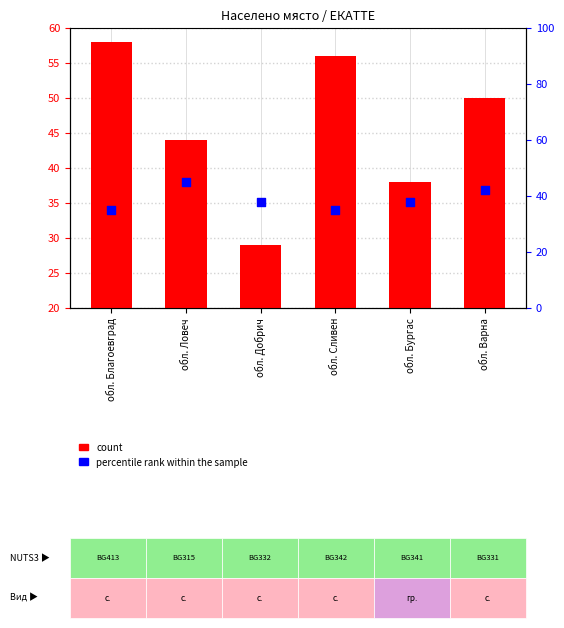

What is the total value across all series at обл. Сливен?

91